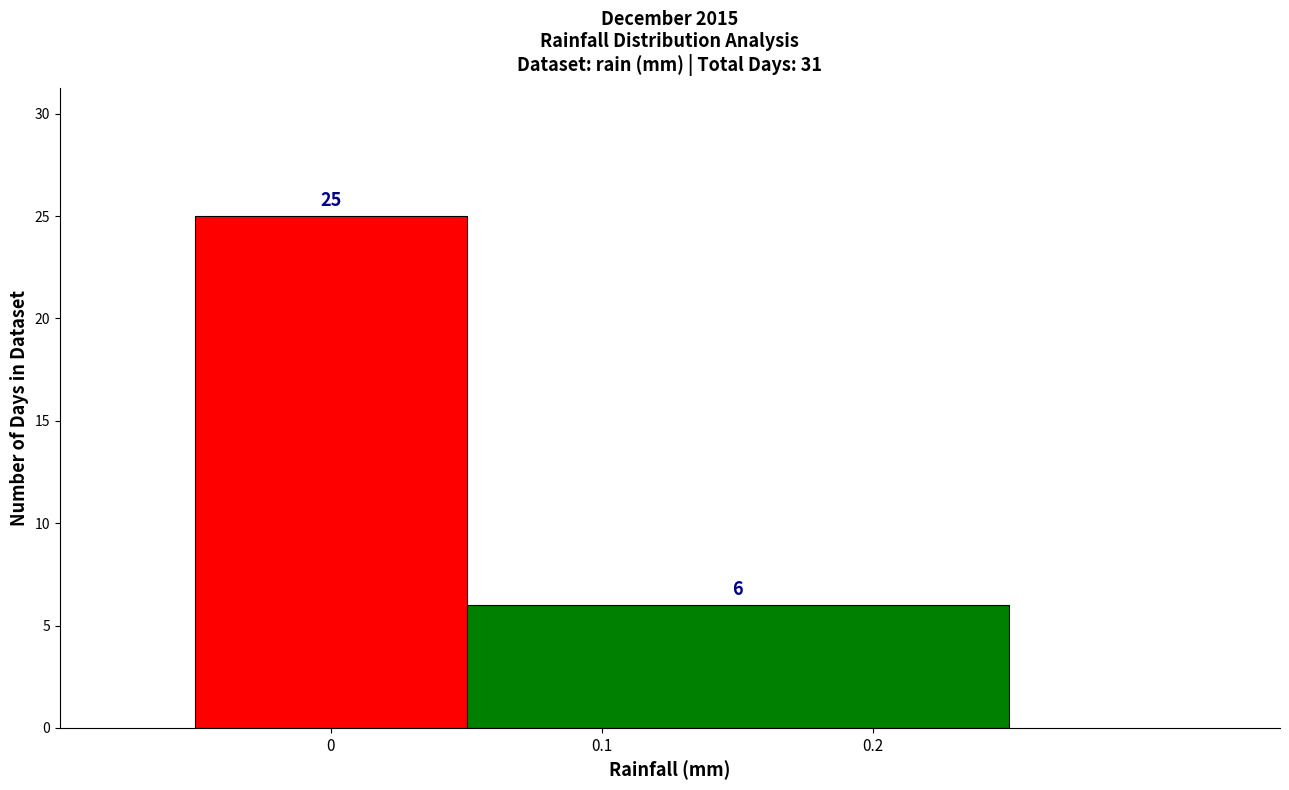

Reading left to right, list every bar in this chart as the range it spans on the x-axis followed by its height.

-0.05 to 0.05: 25
0.05 to 0.25: 6